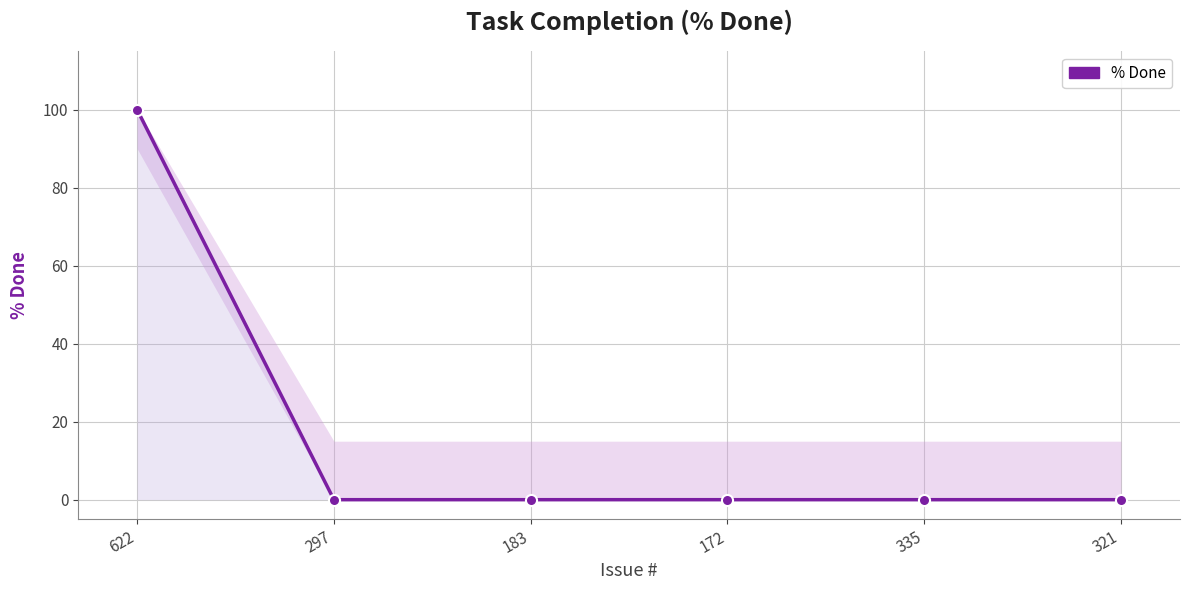

What is the label of the 4th point from the left?

172